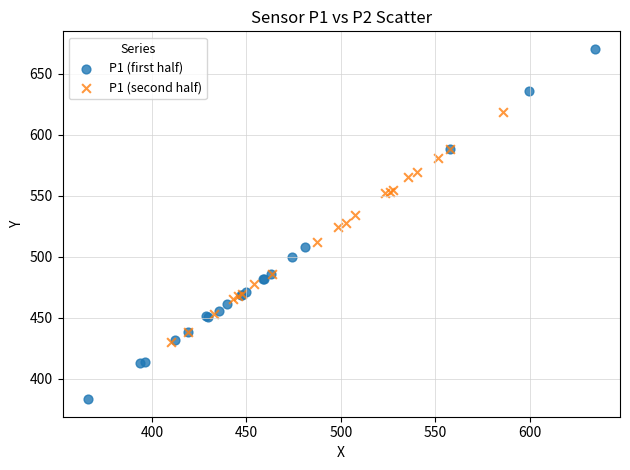

What are all the series names shown in the legend?

P1 (first half), P1 (second half)